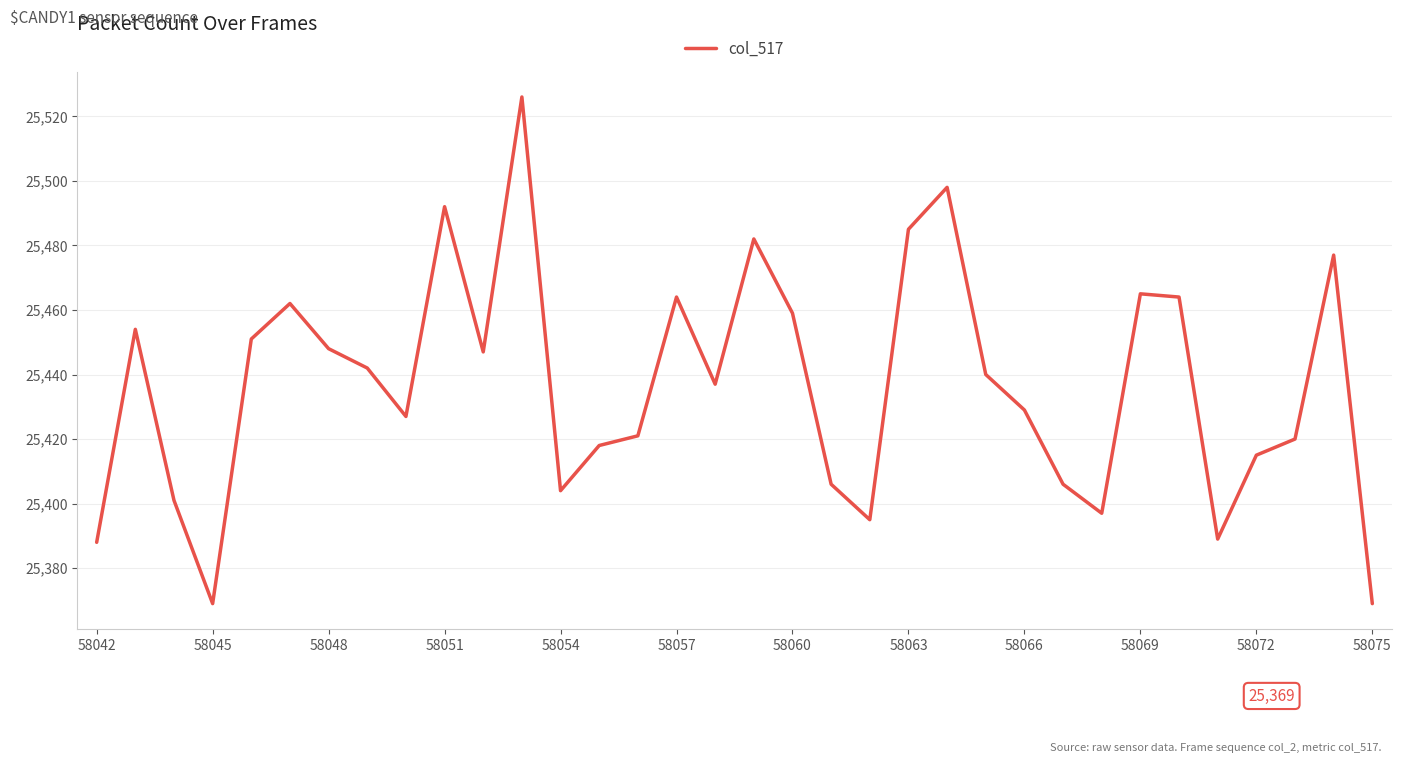

What is the greatest value displayed?

25526